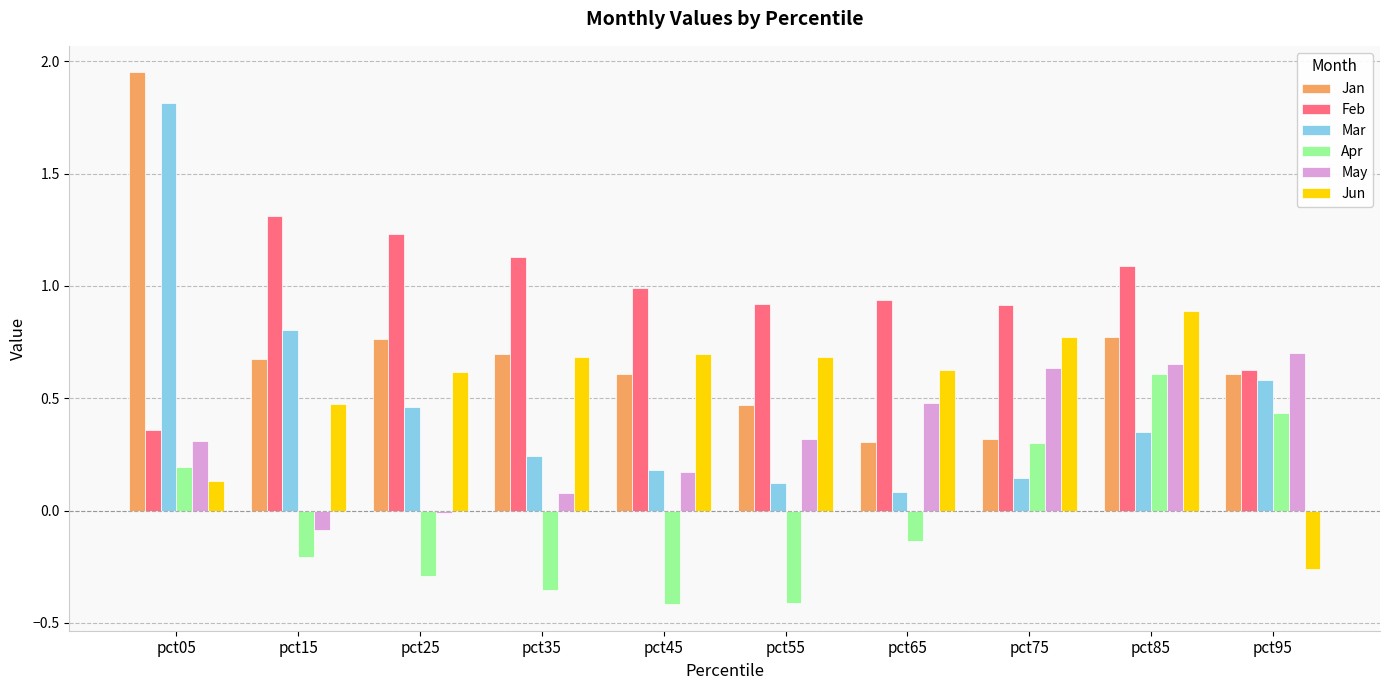

What is the average value of the May series?

0.3